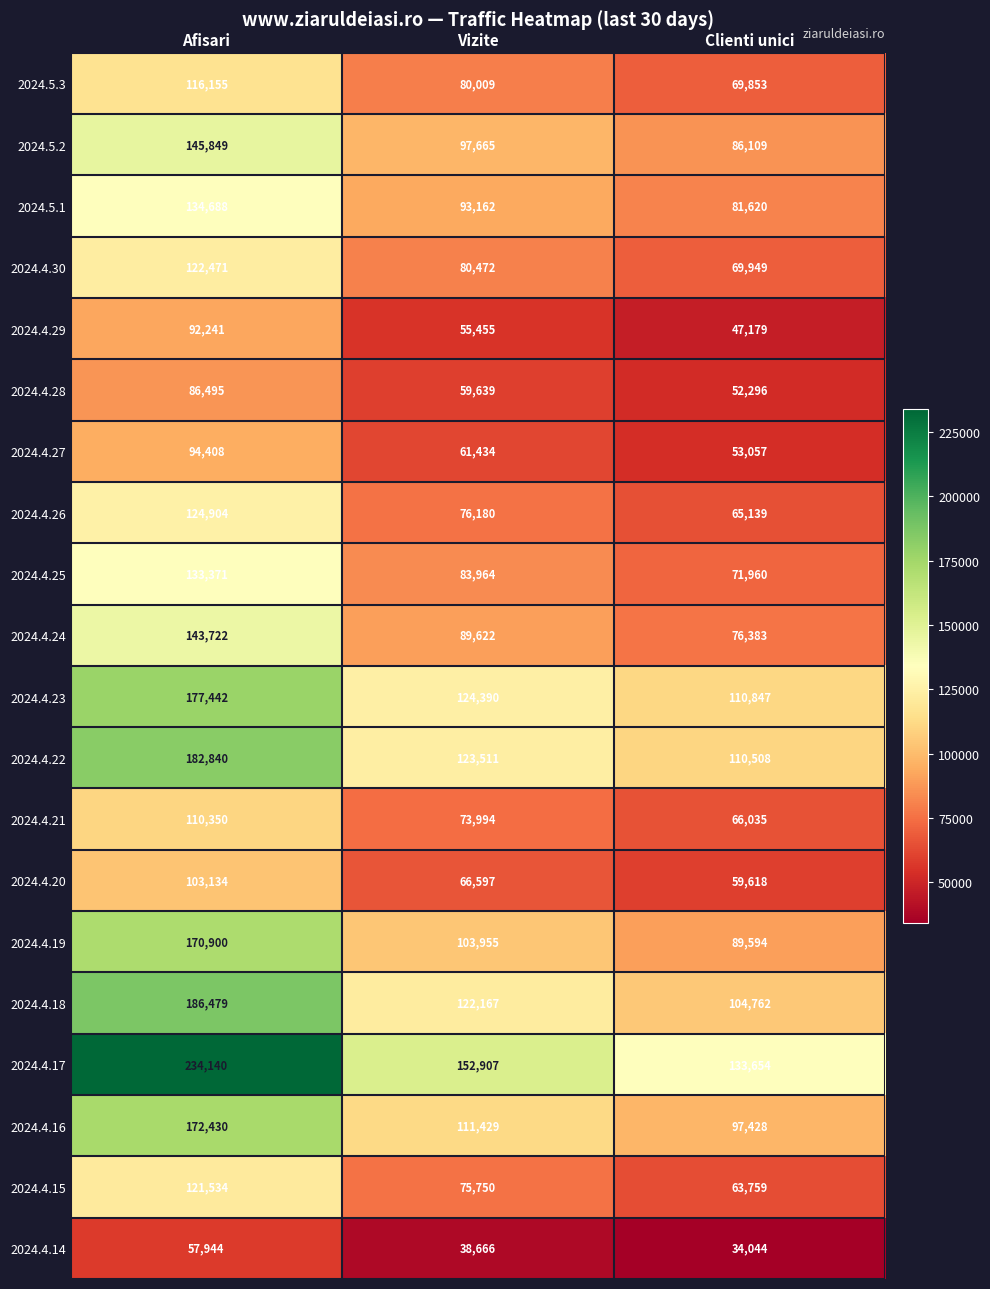

How many values in the 2024.4.29 series are below 55455?

1